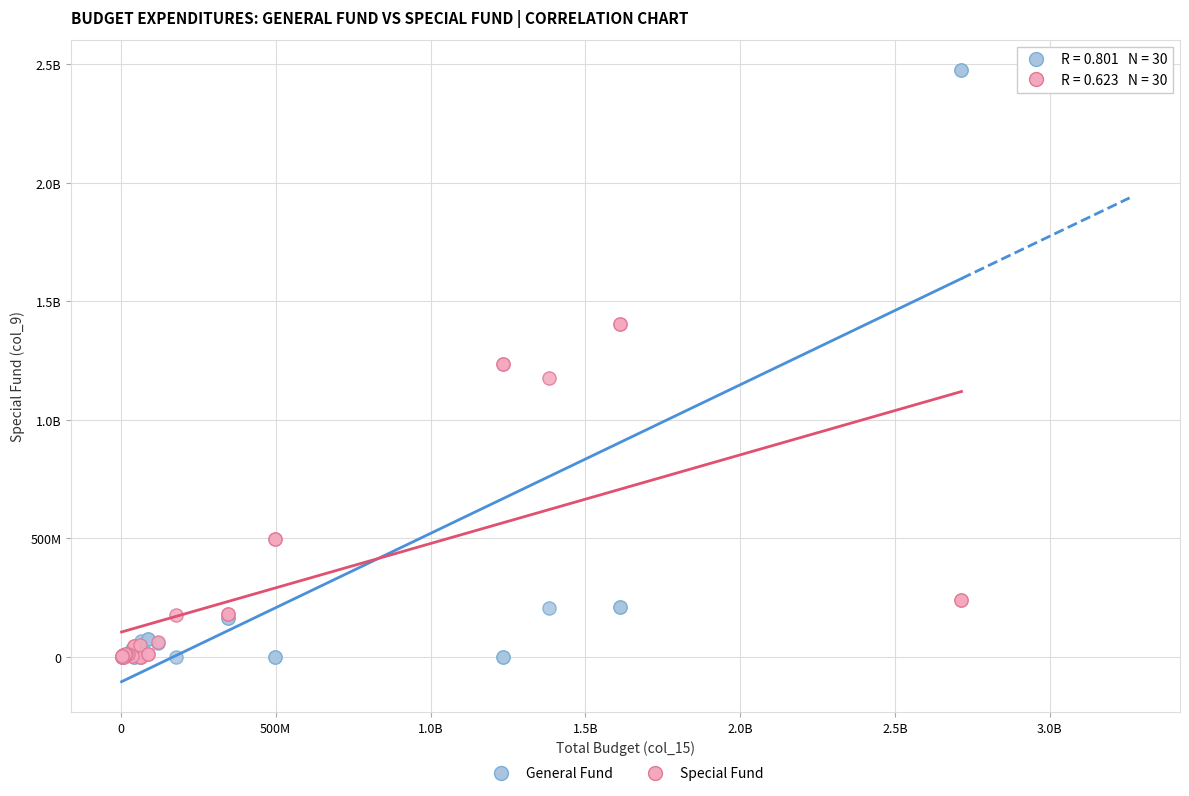

What are all the series names shown in the legend?

General Fund, Special Fund